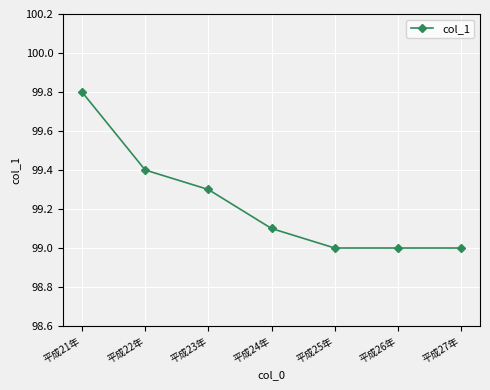

What position from the left is 平成21年?

1